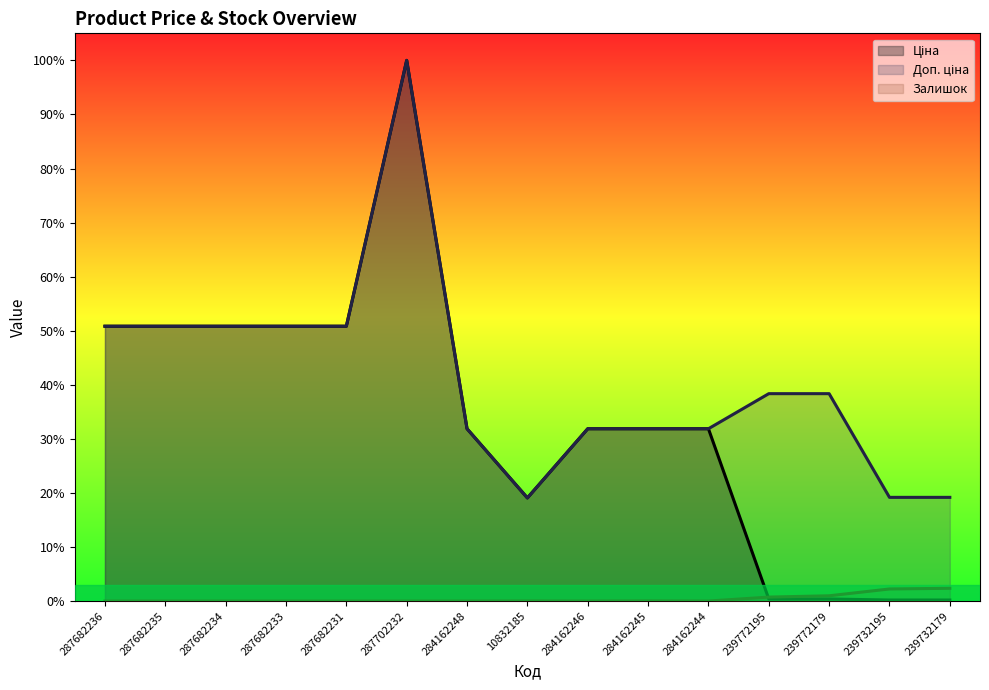

True or false: Доп. ціна has a value of 0.1 at 287682235.

False